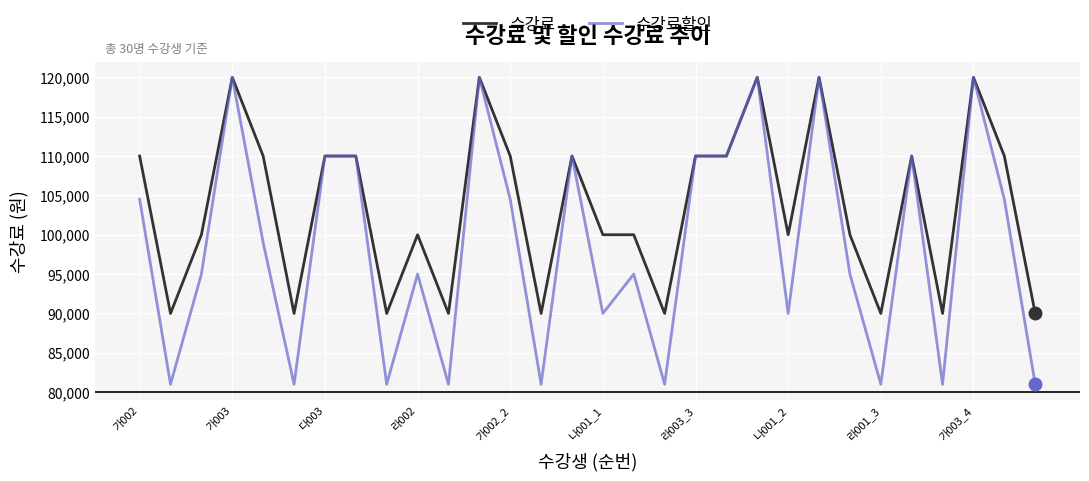

Count the number of data series in this chart.

2